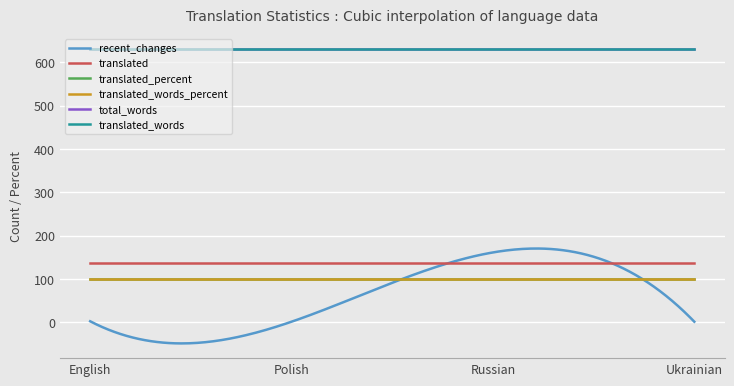

How many lines are shown in the chart?

6